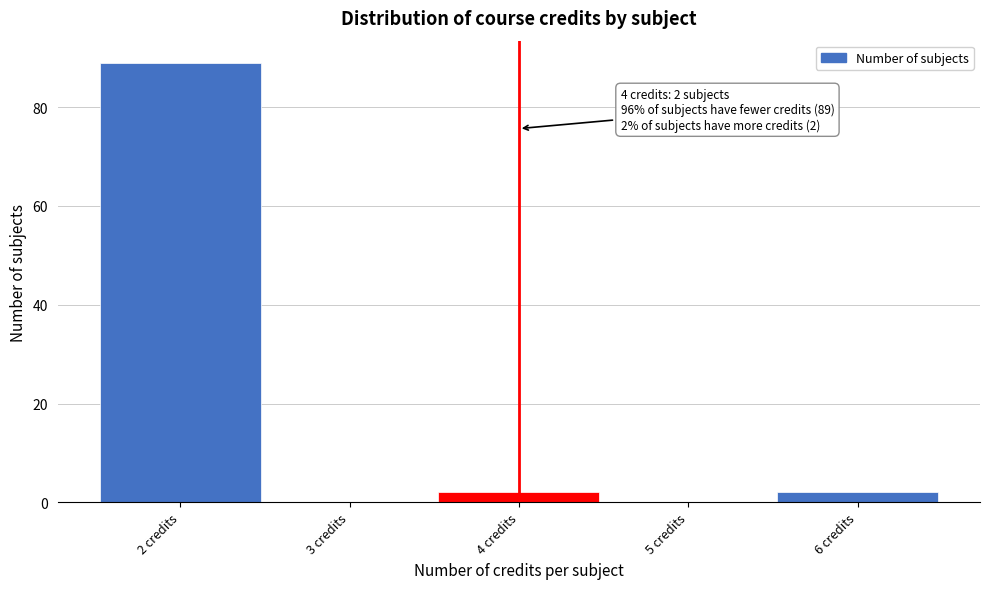

Which range on the x-axis has the tallest bar?

1.5 to 2.5